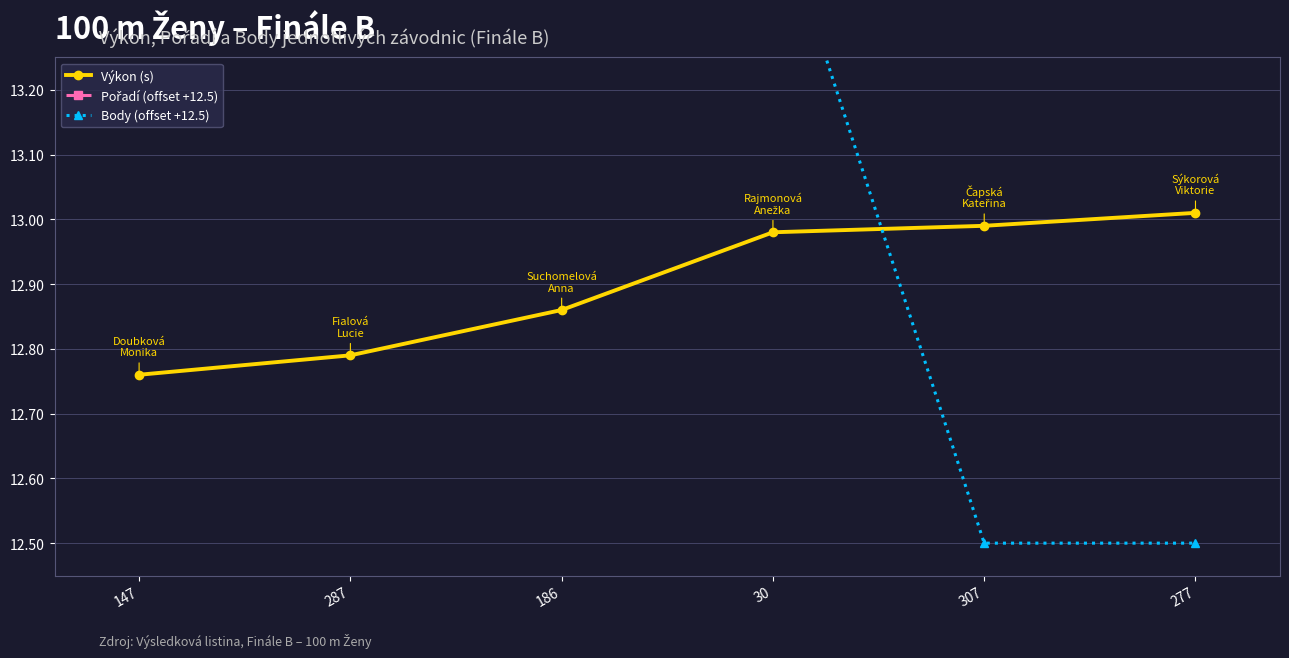

Which series changed the most between 147 and 30?

Pořadí (offset +12.5)